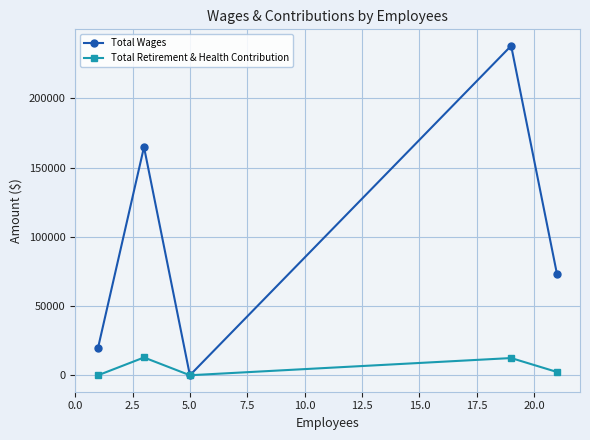

True or false: Total Retirement & Health Contribution has more than 2 interior local peaks.

False